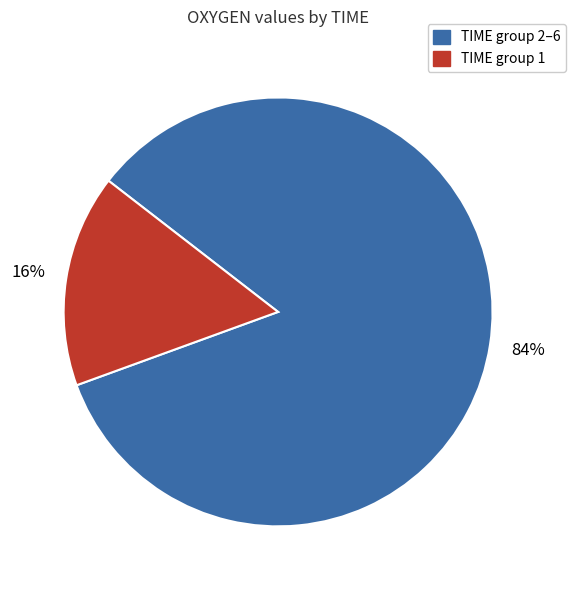

Is there any slice that represents more than half of the pie?

Yes